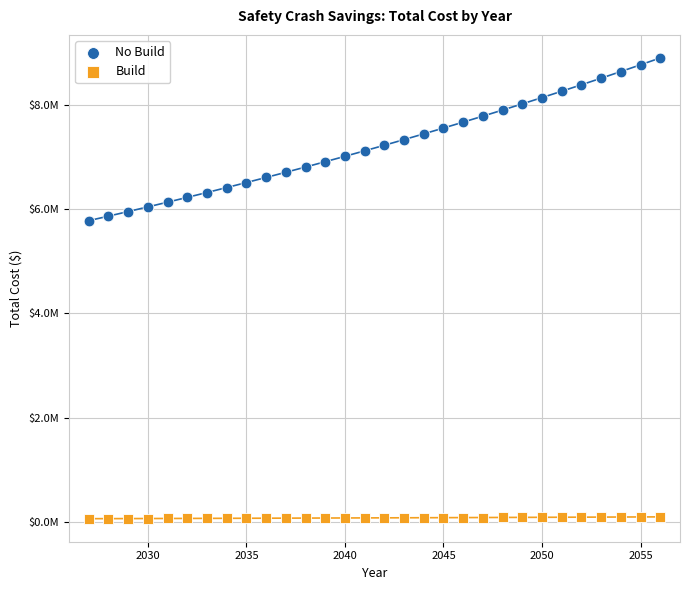

Which series reaches the minimum Y coordinate?

Build